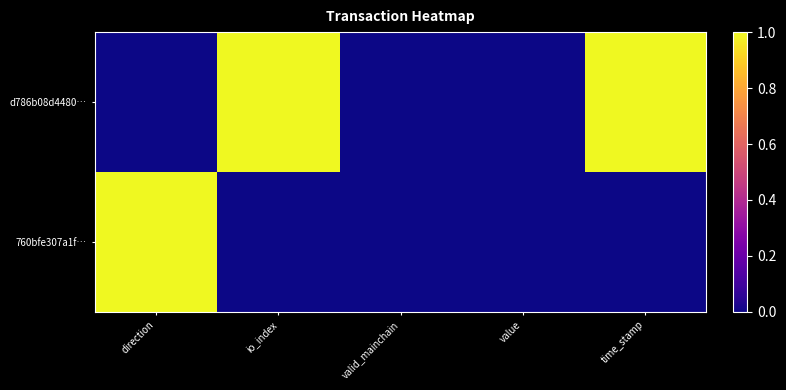

What is the maximum value shown in the chart?

1